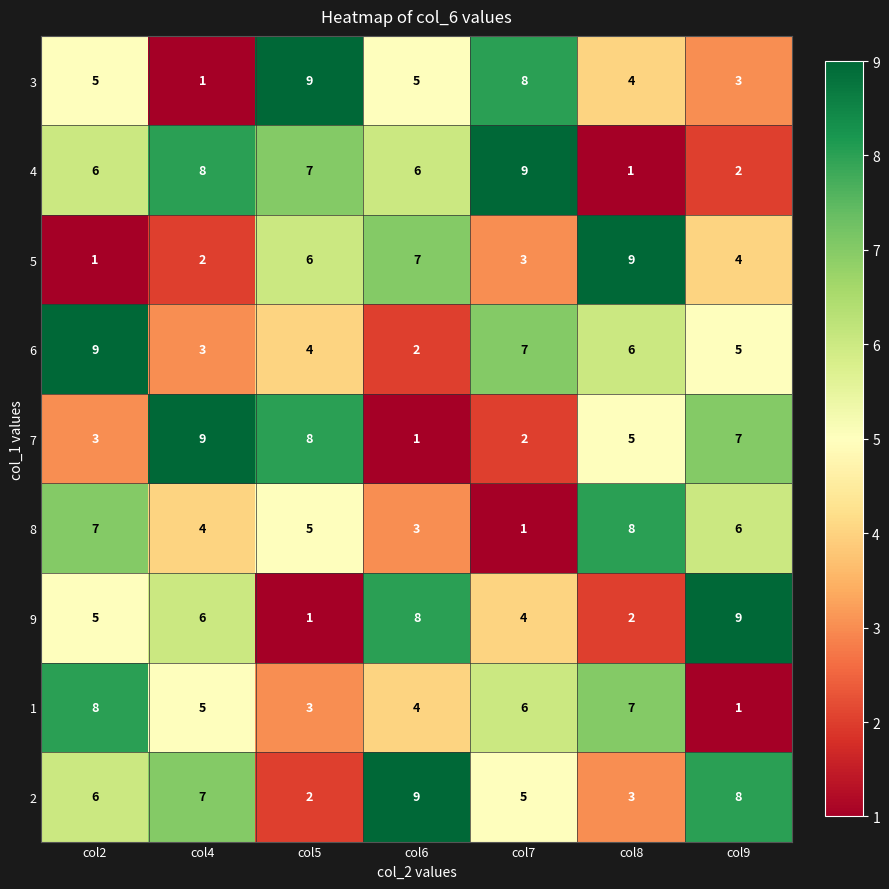

True or false: 7 has a value of 0 at col6.

False